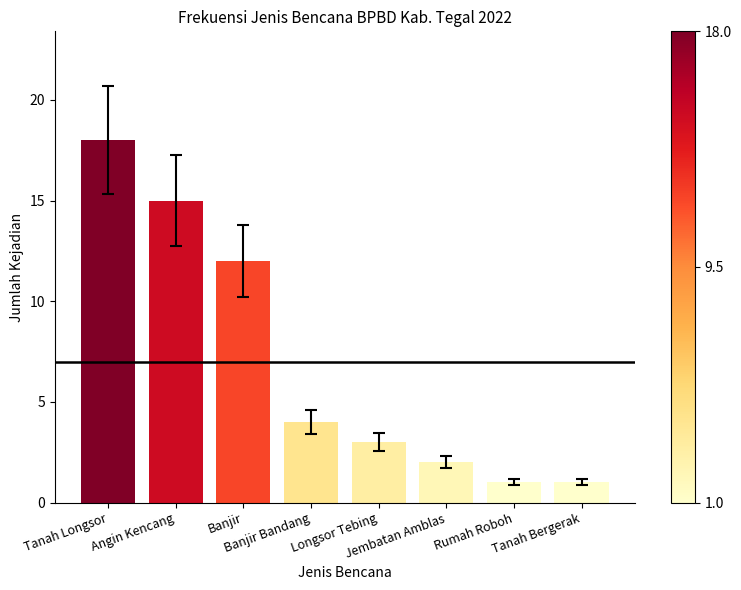

What is the label of the 3rd bar from the left?

Banjir